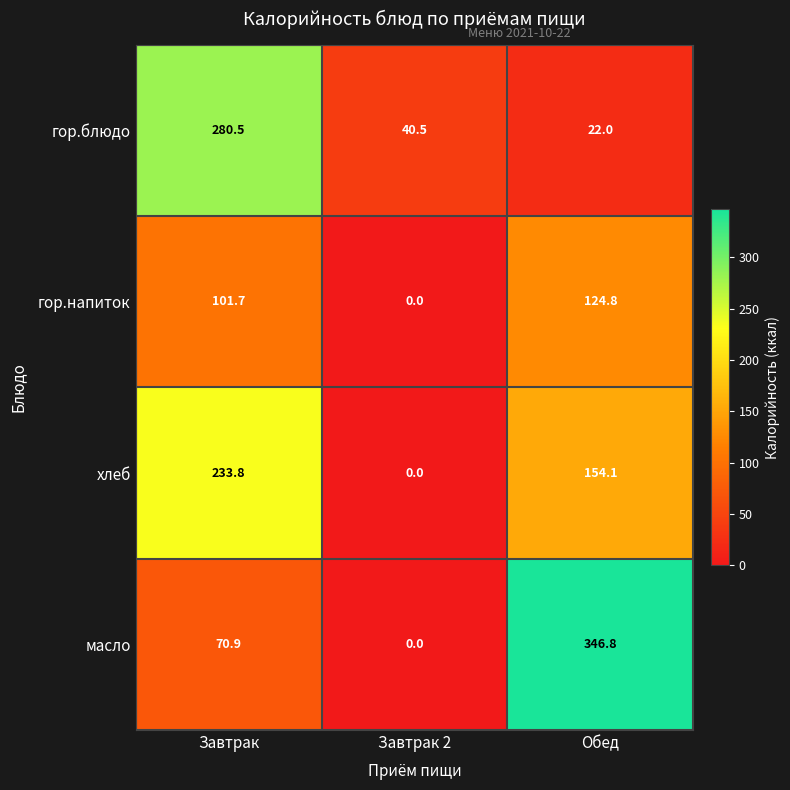

How many data points in хлеб are less than 154?

1